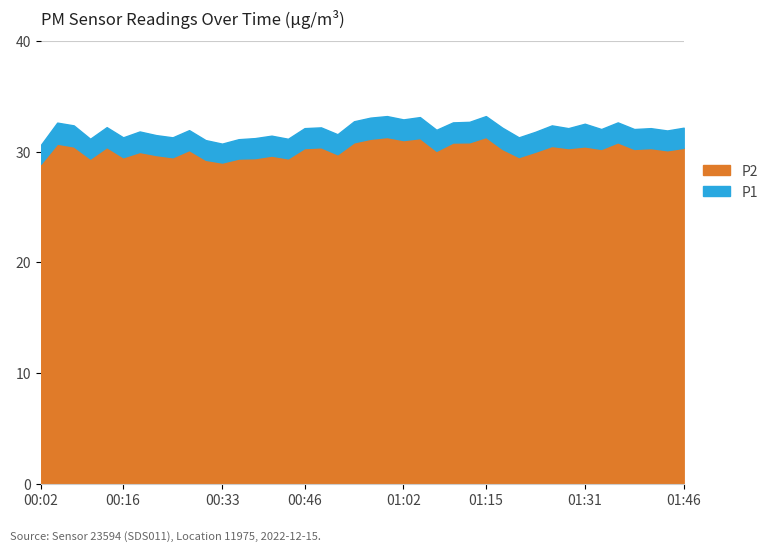

True or false: P2 has a value of 30.8 at 01:10.

True